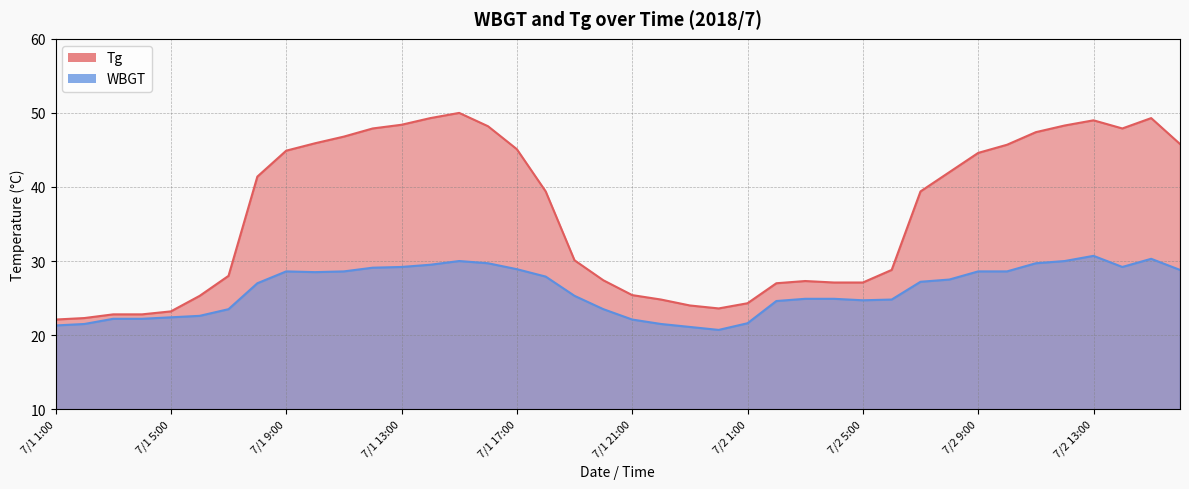

What is the label of the 34th point from the right?

7/1 7:00